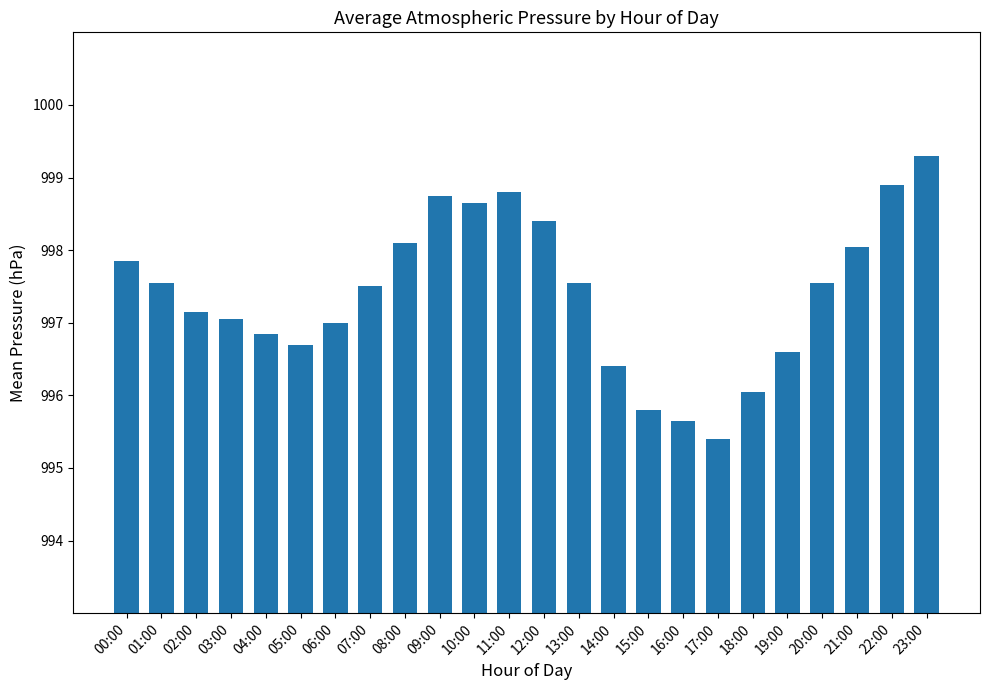

What is the difference between the maximum and minimum values?

3.9